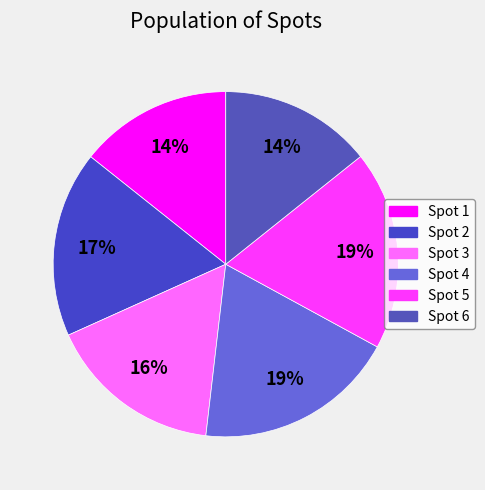

How many slices are in this pie chart?

6